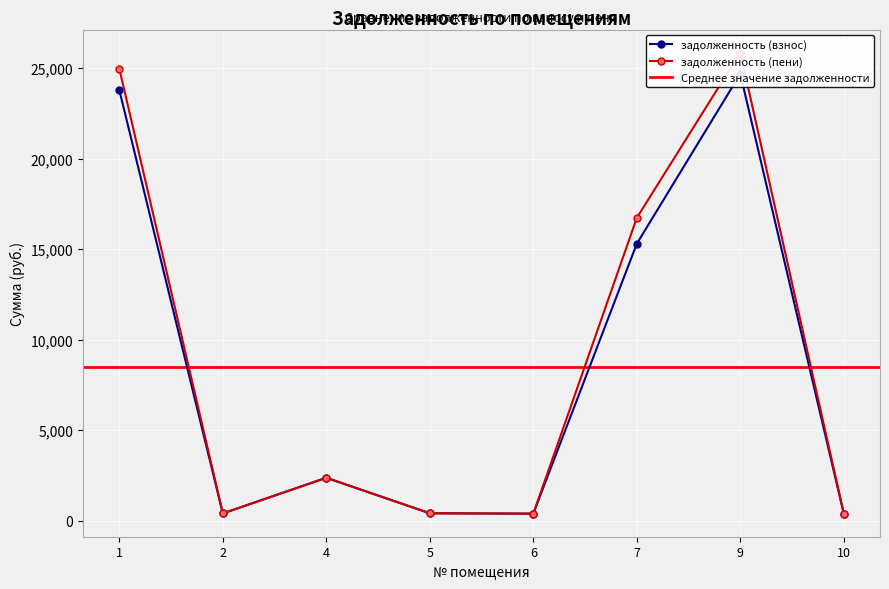

Reading left to right, extract all data points from this chart.

задолженность (взнос): 1=23782.3	2=398.1	4=2367.2	5=406.7	6=384.8	7=15295.4	9=24677.3	10=394.0
задолженность (пени): 1=24961.2	2=398.1	4=2367.2	5=406.7	6=384.8	7=16723.5	9=25853.1	10=394.0